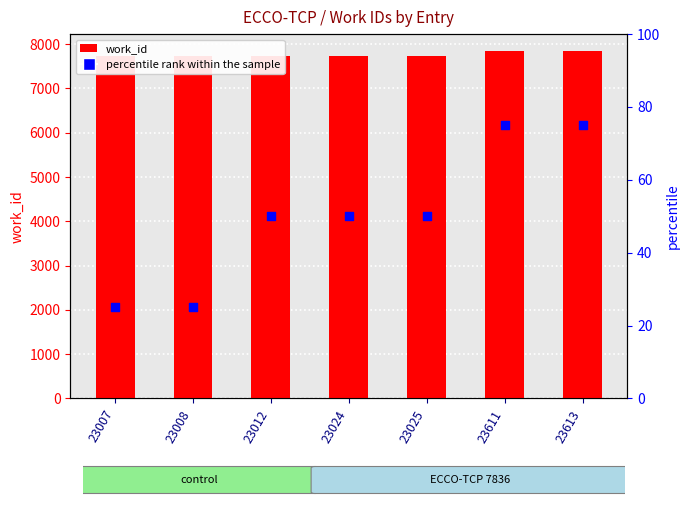

Which series has the widest spread of Y values?

work_id